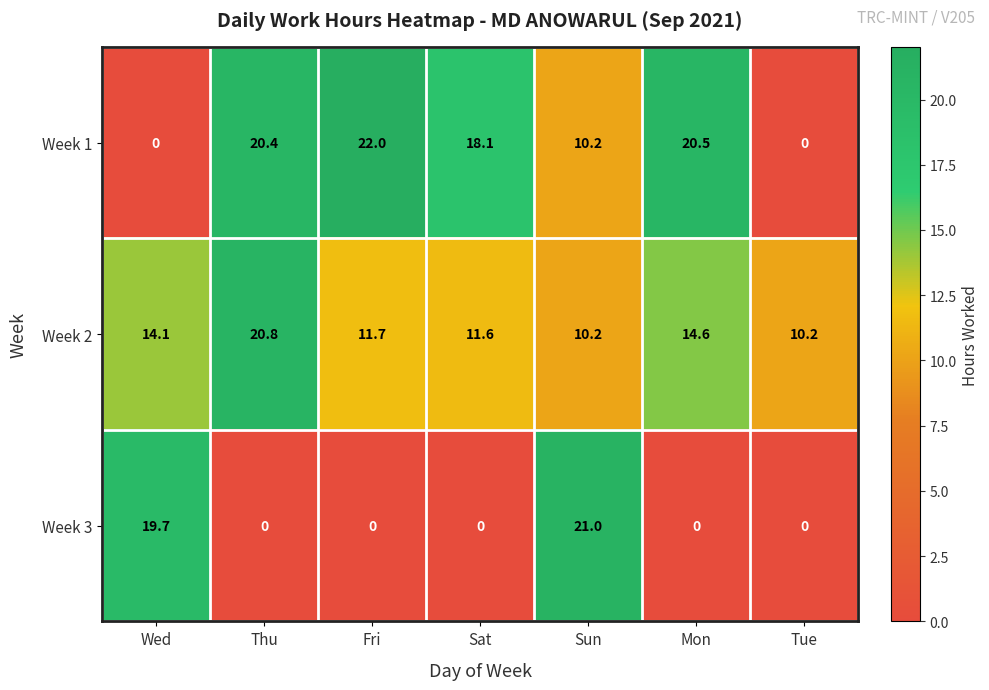

Reading right to left, transcribe all the data shown in this chart.

Week 1: Tue=0.0	Mon=20.5	Sun=10.2	Sat=18.1	Fri=22.0	Thu=20.4	Wed=0.0
Week 2: Tue=10.2	Mon=14.6	Sun=10.2	Sat=11.6	Fri=11.7	Thu=20.8	Wed=14.1
Week 3: Tue=0.0	Mon=0.0	Sun=21.0	Sat=0.0	Fri=0.0	Thu=0.0	Wed=19.7